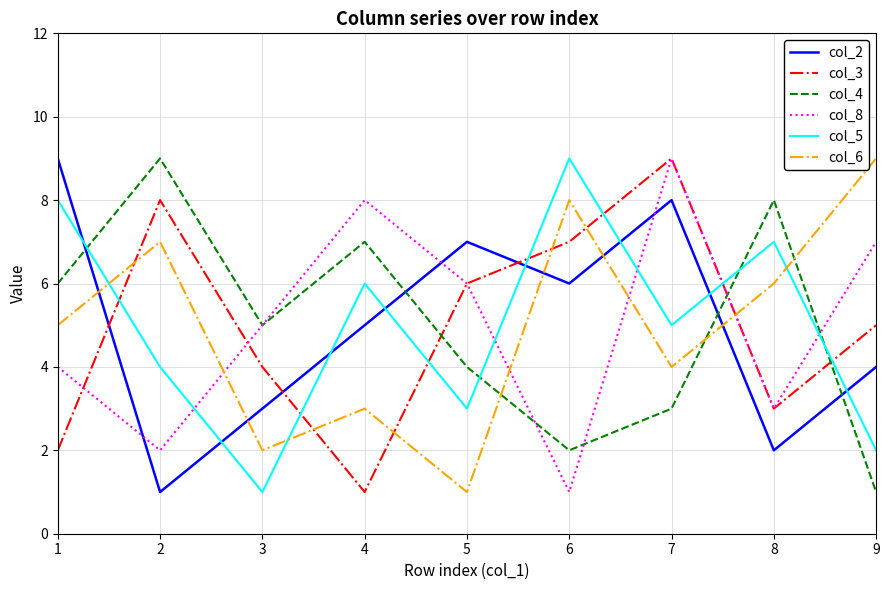

True or false: col_6 has a value of 9 at 2.

False